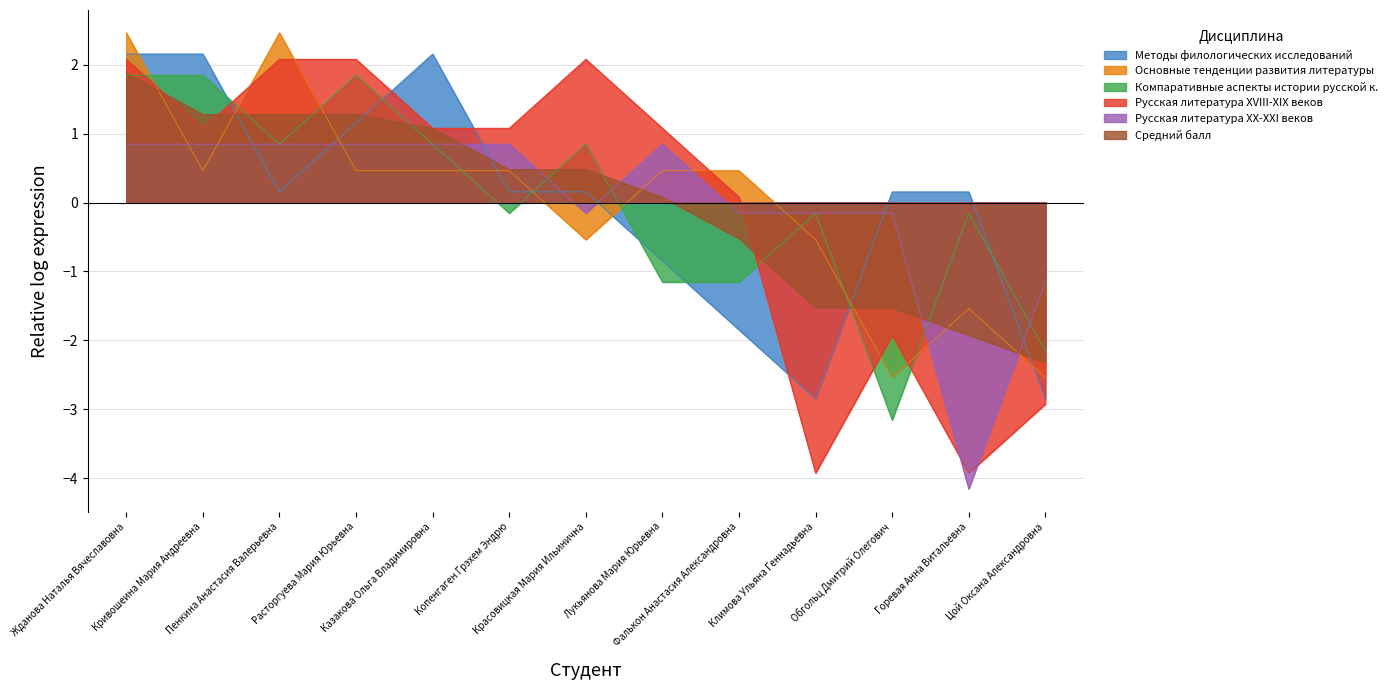

At how many categories does at least one series exceed -1?

12